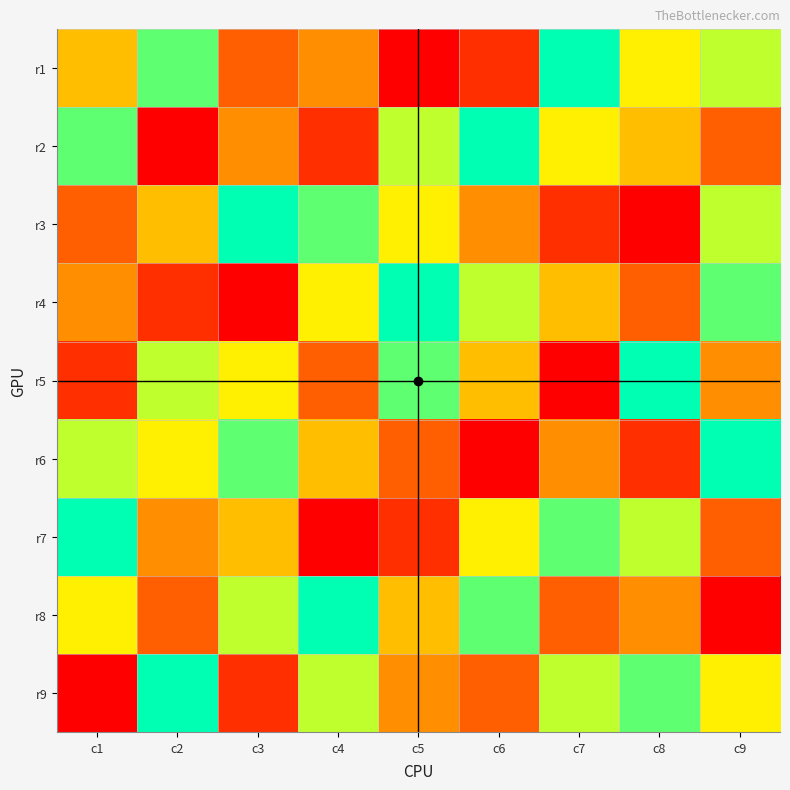

Reading left to right, list all the values displayed in this chart.

r1: c1=5	c2=8	c3=3	c4=4	c5=1	c6=2	c7=9	c8=6	c9=7
r2: c1=8	c2=1	c3=4	c4=2	c5=7	c6=9	c7=6	c8=5	c9=3
r3: c1=3	c2=5	c3=9	c4=8	c5=6	c6=4	c7=2	c8=1	c9=7
r4: c1=4	c2=2	c3=1	c4=6	c5=9	c6=7	c7=5	c8=3	c9=8
r5: c1=2	c2=7	c3=6	c4=3	c5=8	c6=5	c7=1	c8=9	c9=4
r6: c1=7	c2=6	c3=8	c4=5	c5=3	c6=1	c7=4	c8=2	c9=9
r7: c1=9	c2=4	c3=5	c4=1	c5=2	c6=6	c7=8	c8=7	c9=3
r8: c1=6	c2=3	c3=7	c4=9	c5=5	c6=8	c7=3	c8=4	c9=1
r9: c1=1	c2=9	c3=2	c4=7	c5=4	c6=3	c7=7	c8=8	c9=6